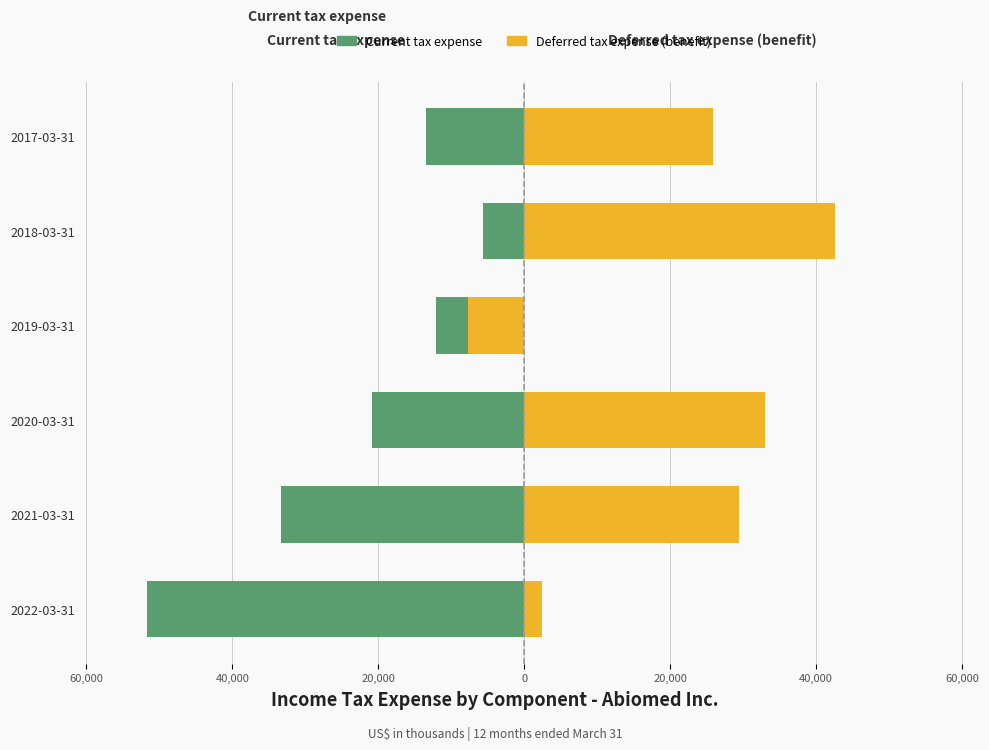

What is the value of the Deferred tax expense (benefit) bar at the 1st from the left?

2413